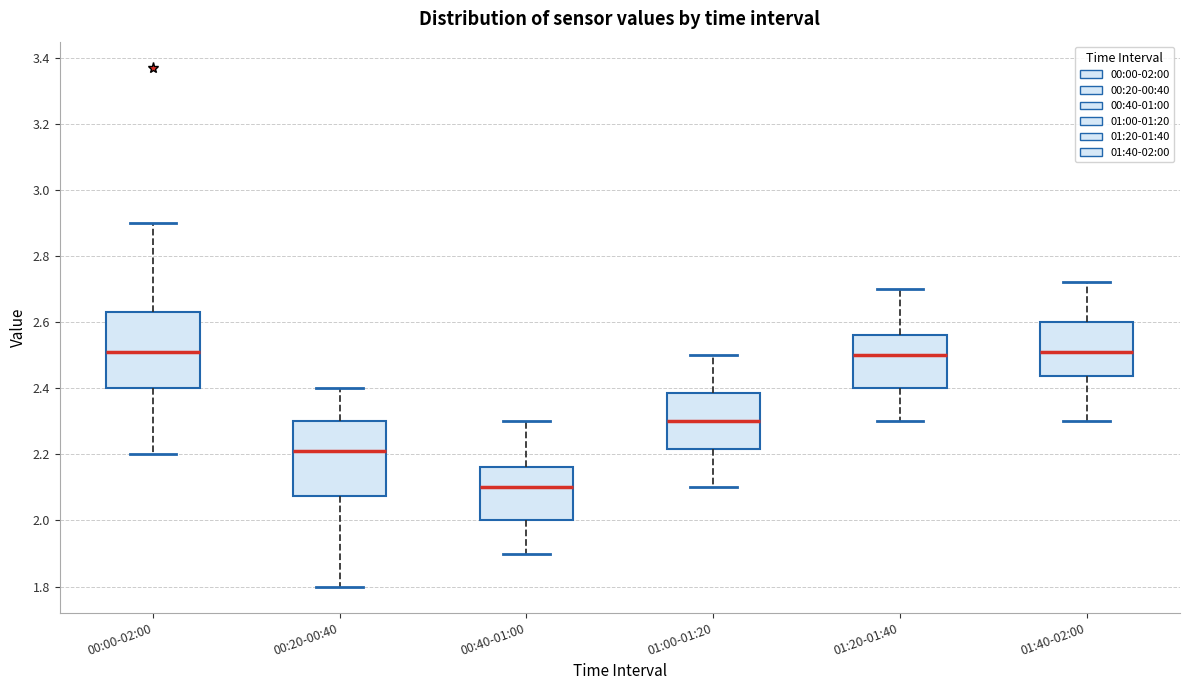

Where is the upper edge of the box for 00:00-02:00 on the y-axis? The values are not printed on the chart, so give them approximately, as read against the axis.

2.64